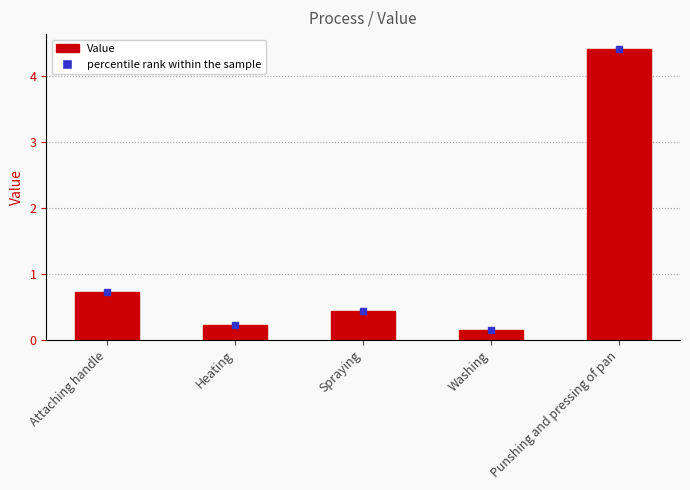

At which category does the chart reach its peak across all series?

Punshing and pressing of pan